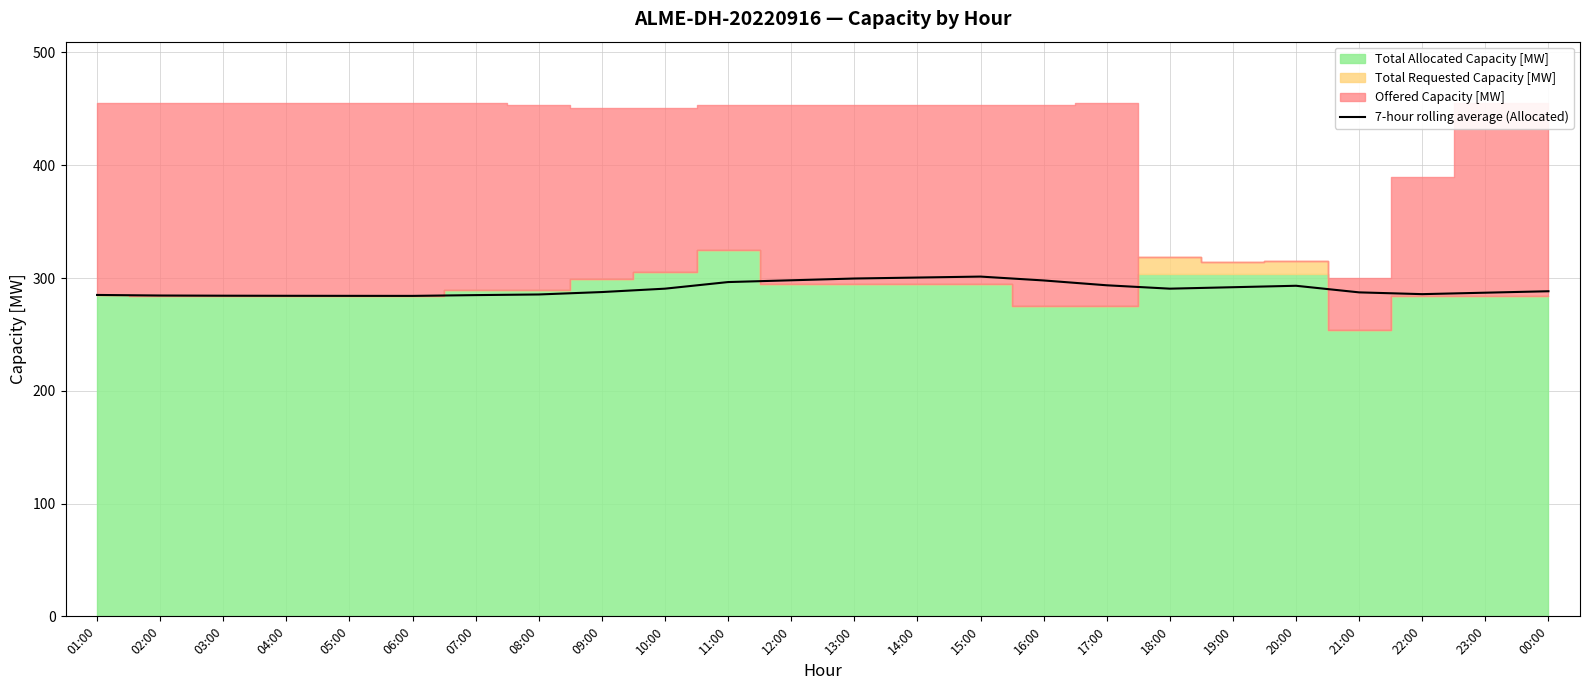

True or false: the data shows 284.2 at 05:00.

True